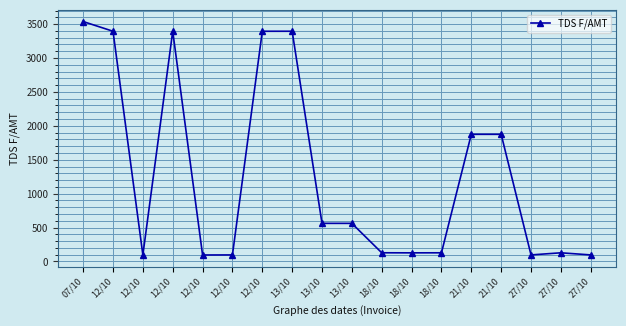

How many lines are shown in the chart?

1